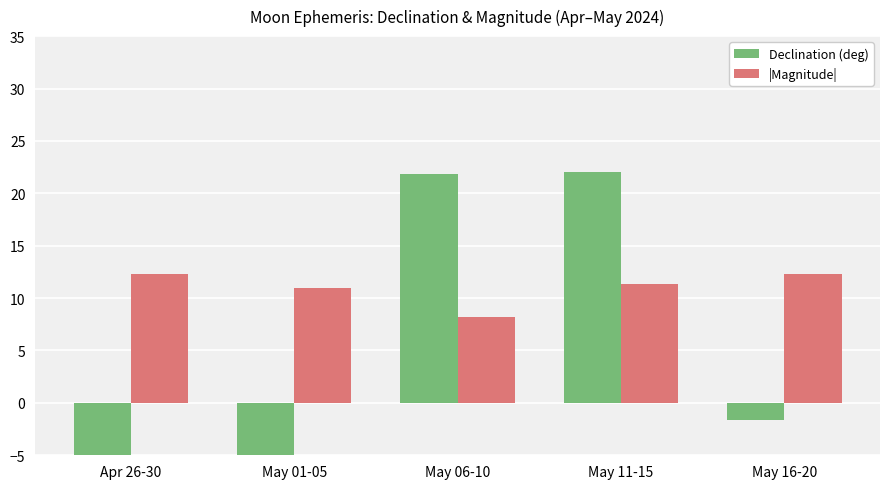

At which category is the sum across all series the highest?

May 11-15